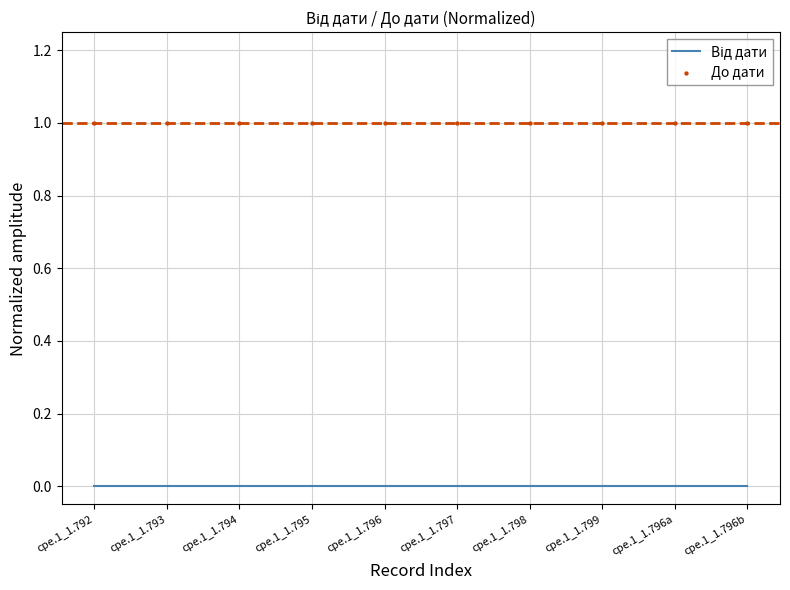

At which category is the sum across all series the highest?

cpe.1_1.792